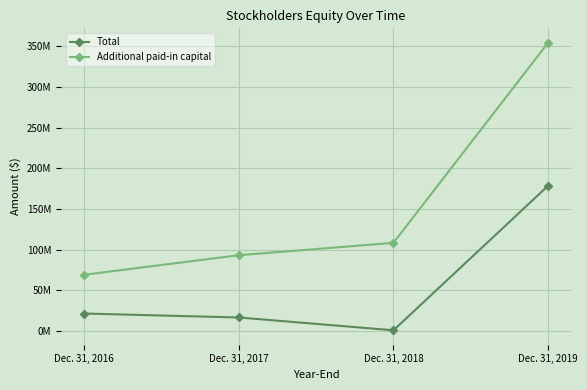

At Dec. 31, 2019, list the series in order from smallest to largest.

Total, Additional paid-in capital